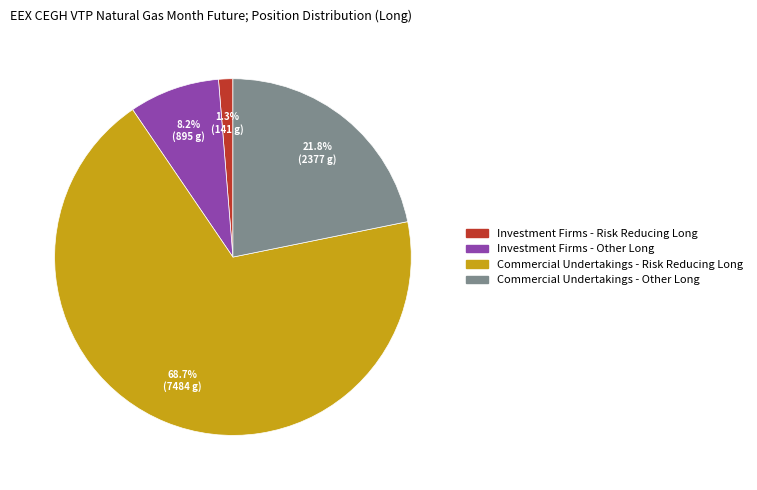

Between Commercial Undertakings - Other Long and Commercial Undertakings - Risk Reducing Long, which is larger?

Commercial Undertakings - Risk Reducing Long